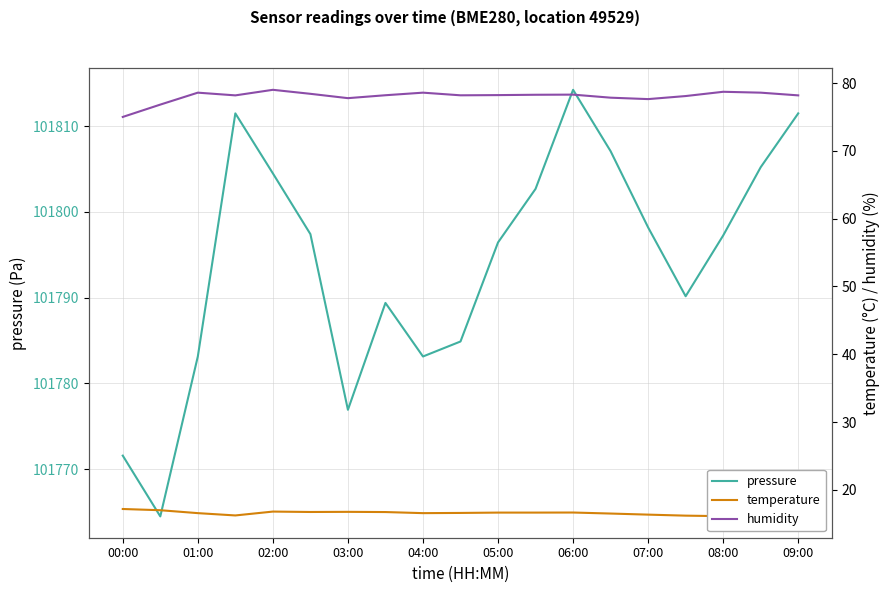

At how many categories does at least one series exceed 91760?

19